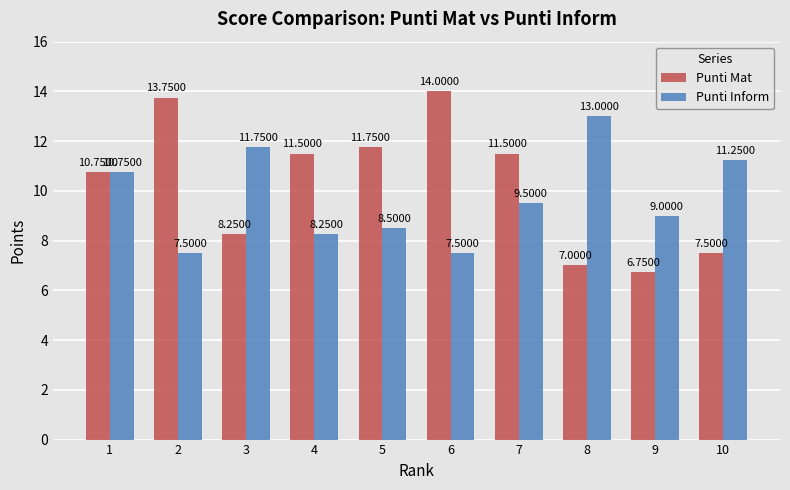

What is the difference between the maximum and minimum values in the Punti Inform series?

5.5